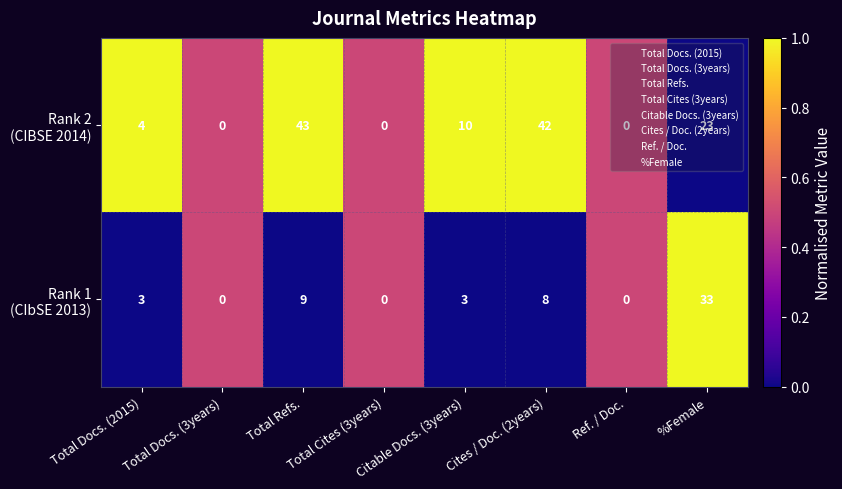

What is the total value across all series at Cites / Doc. (2years)?

50